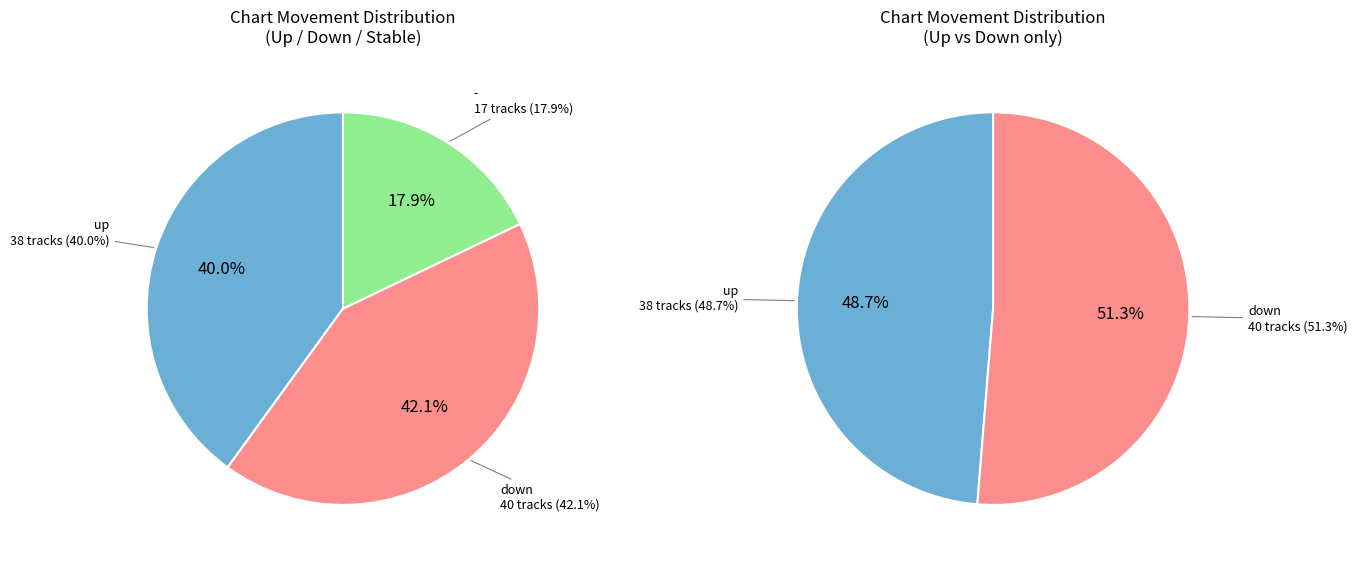

How much of the chart is everything except up?

60.0%